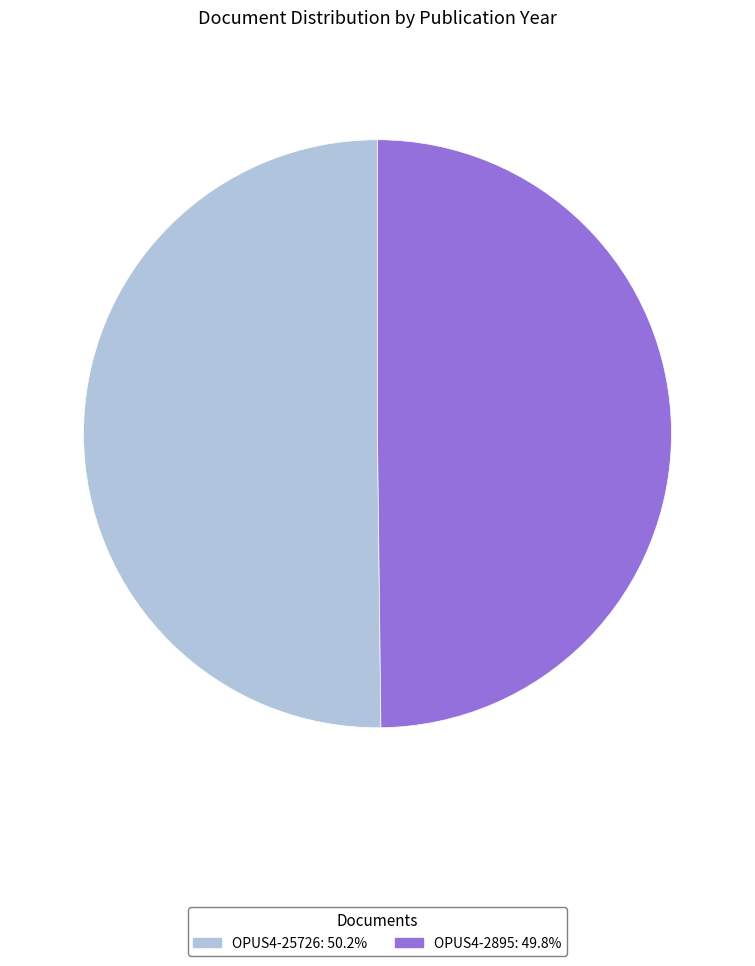

True or false: OPUS4-2895 accounts for 50% of the total.

True